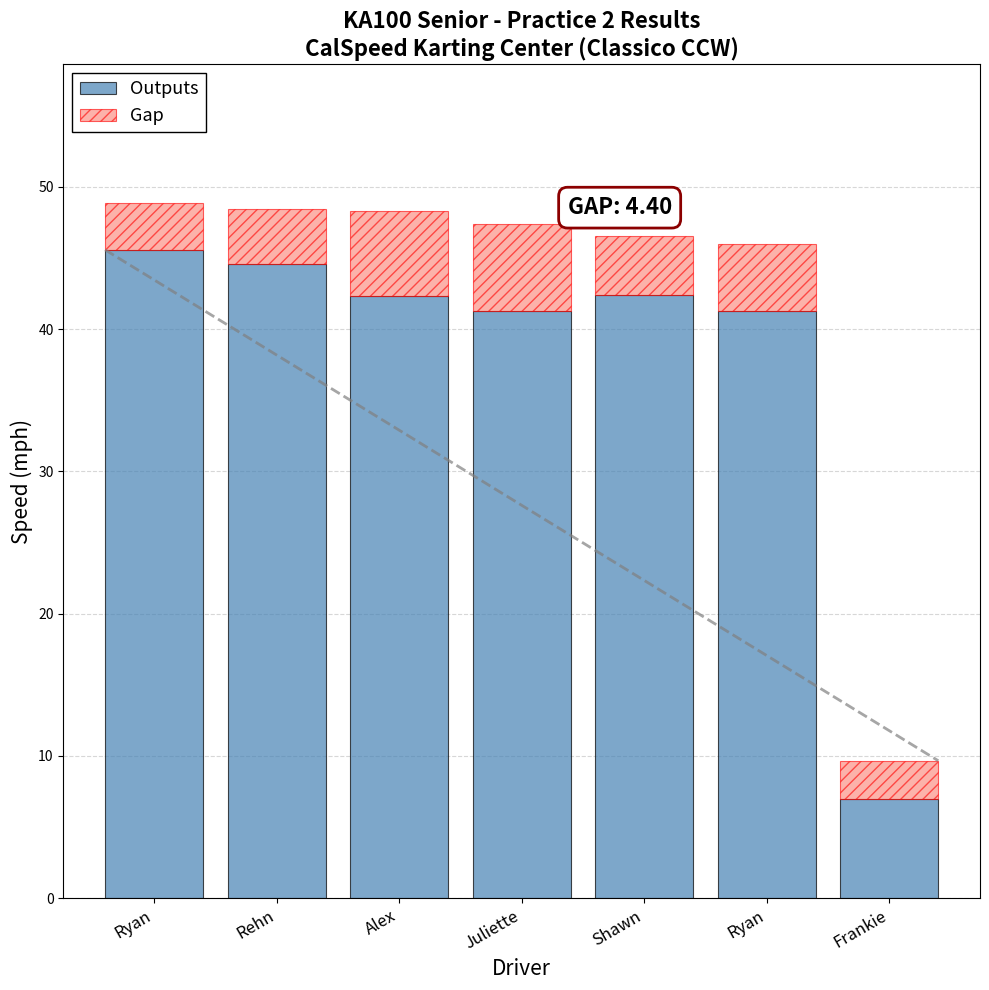

How many series are shown in this chart?

2